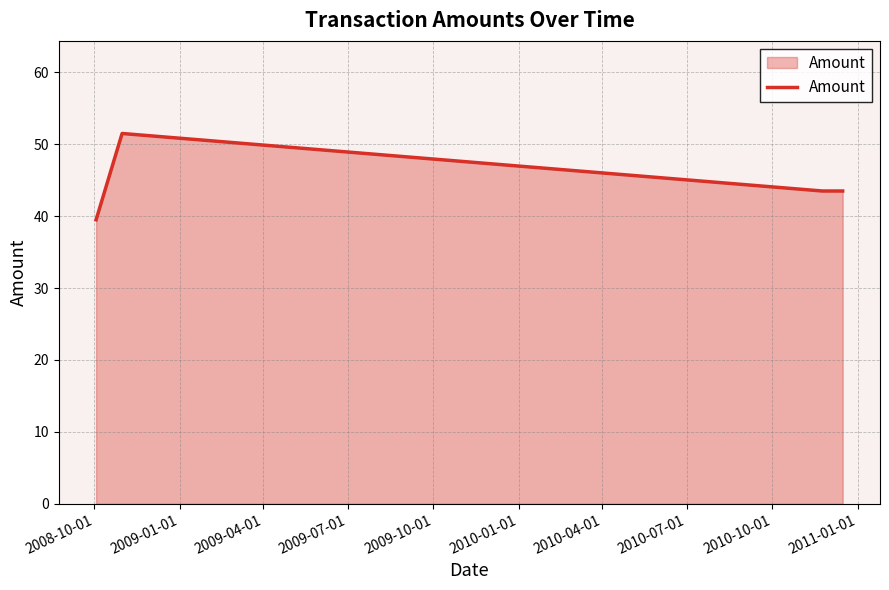

How many interior local peaks (higher than both neighbors) does the data have?

1